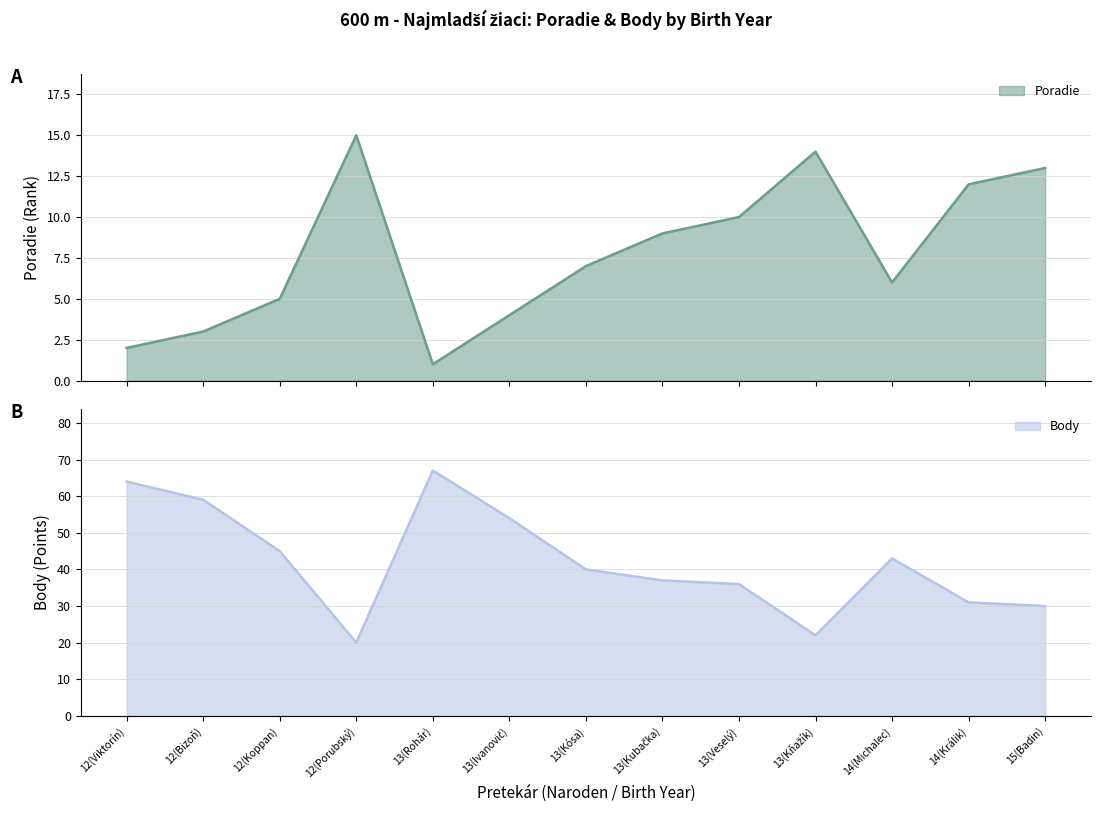

True or false: Body has a value of 59 at 12(Bizoň).

True